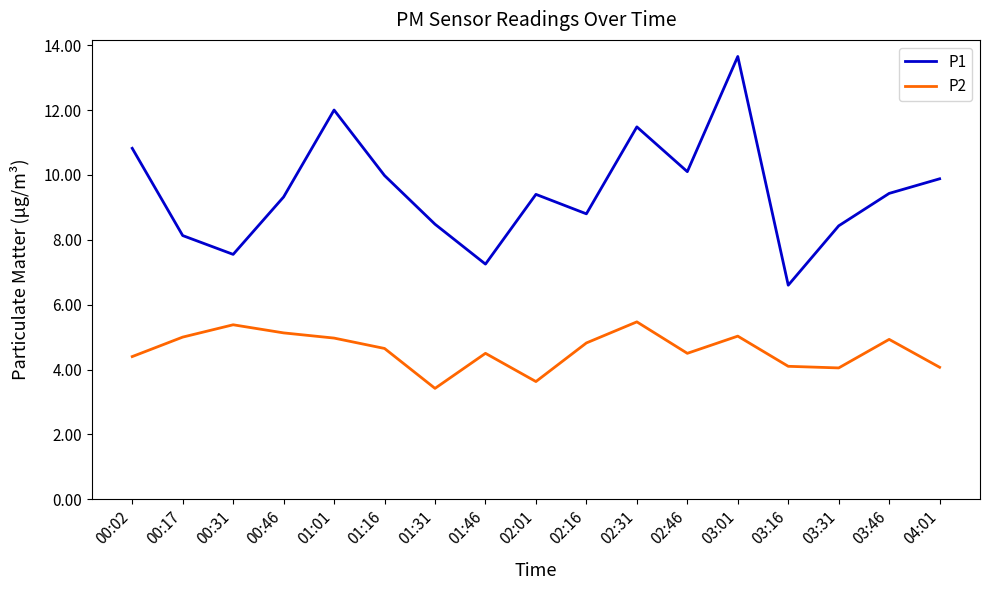

Does the chart have visible grid lines?

No